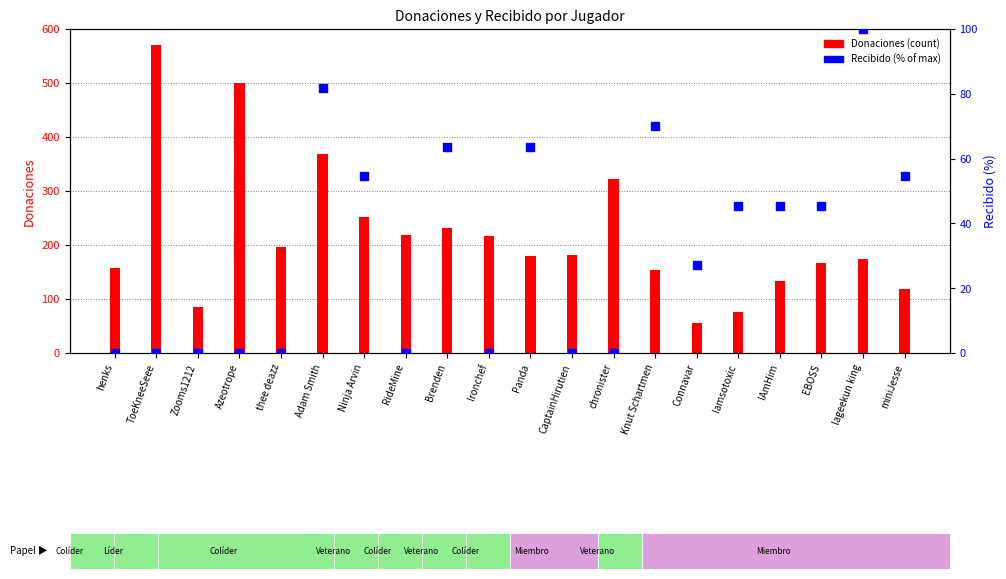

What is the total value across all series at IAmHim?

179.5